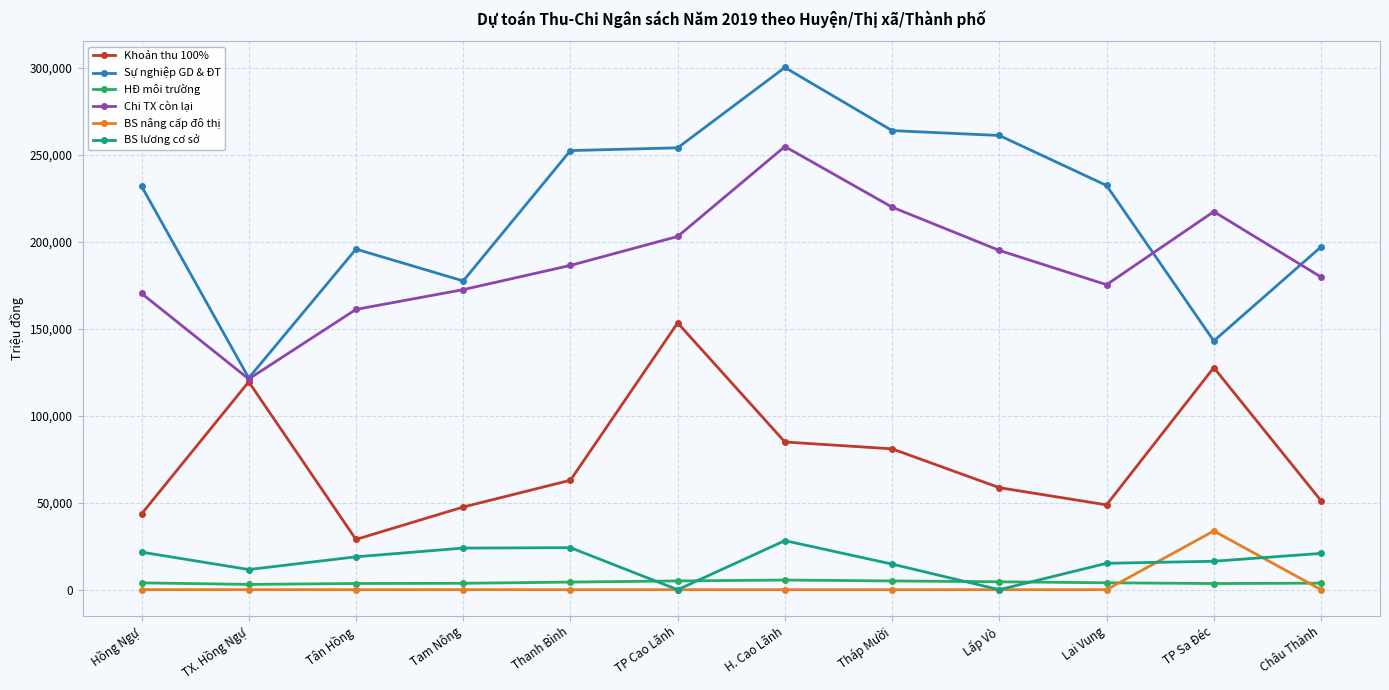

In Khoản thu 100%, how many points are higher than both neighbors (excluding endpoints)?

3